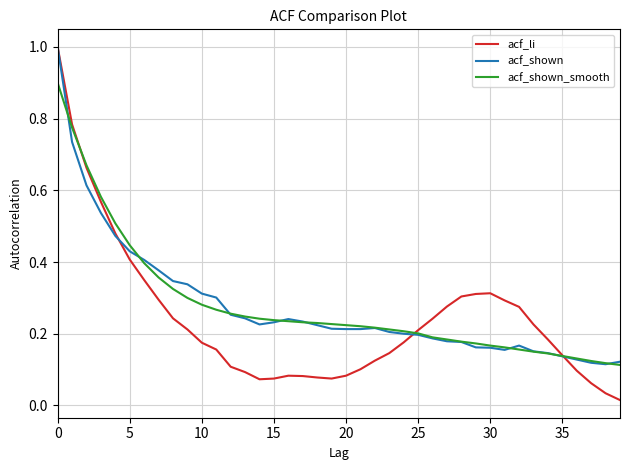

What is the highest value of the acf_shown_smooth series?

0.9